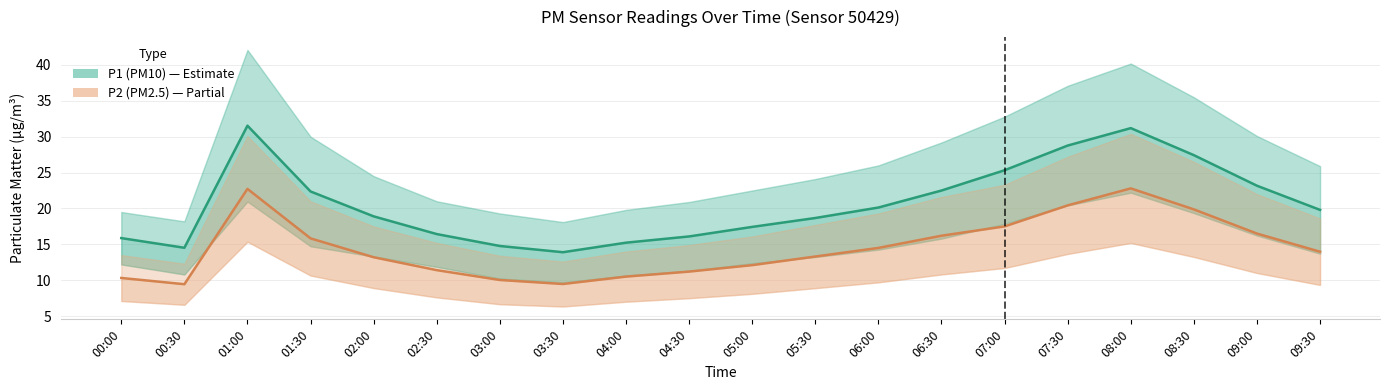

What is the maximum value for P1 (PM10)?

31.5